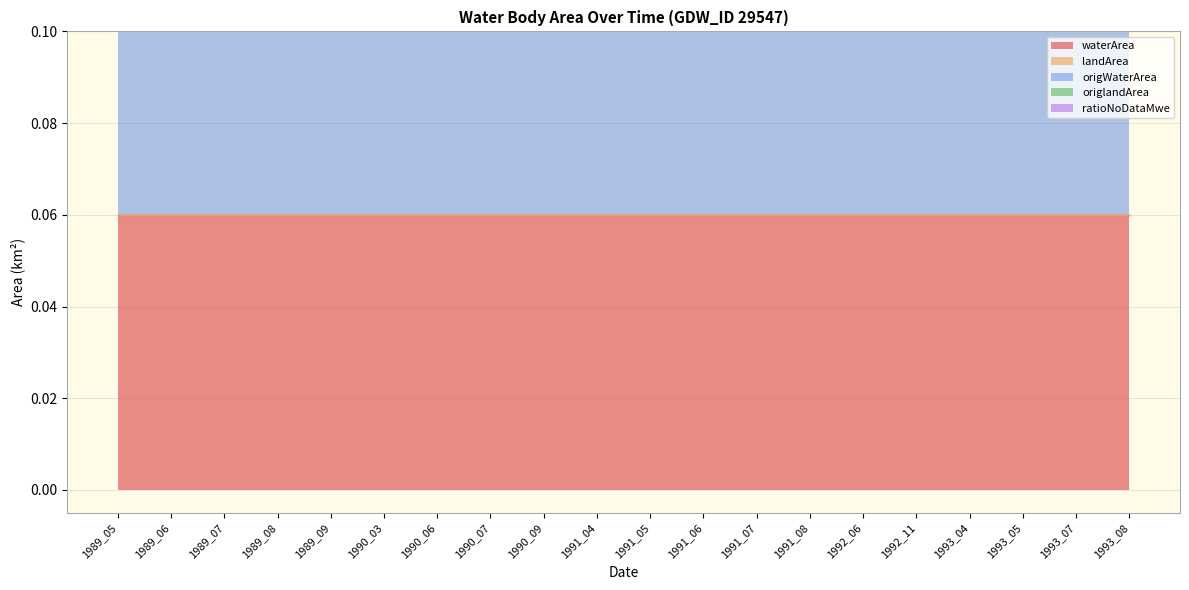

Between 1989_05 and 1991_06, which is larger?

1989_05